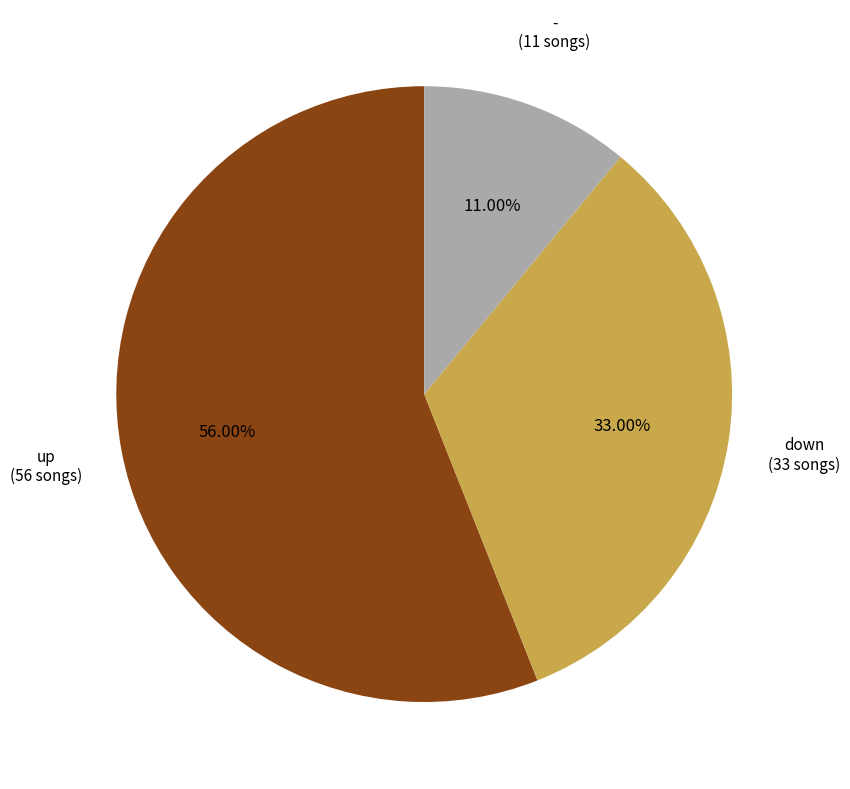

Is there a majority slice in this chart?

Yes